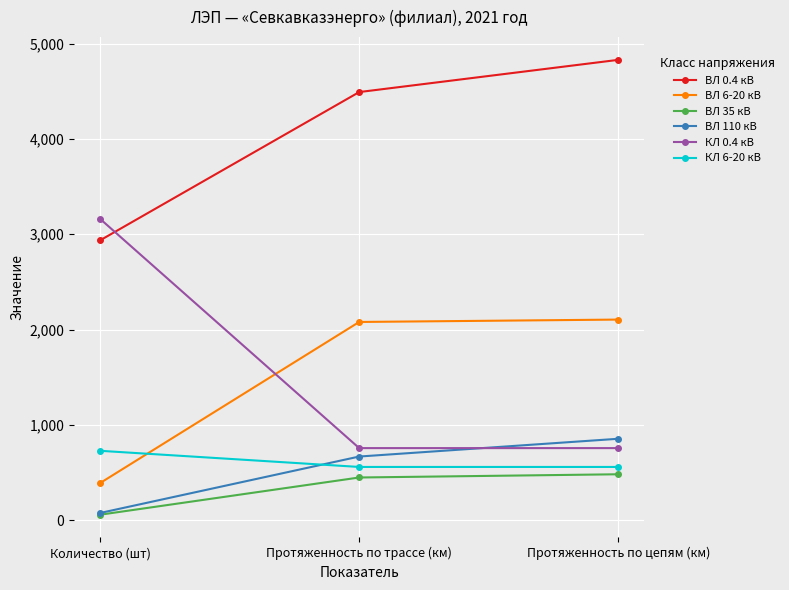

Which series has the largest range (max minus min)?

КЛ 0.4 кВ